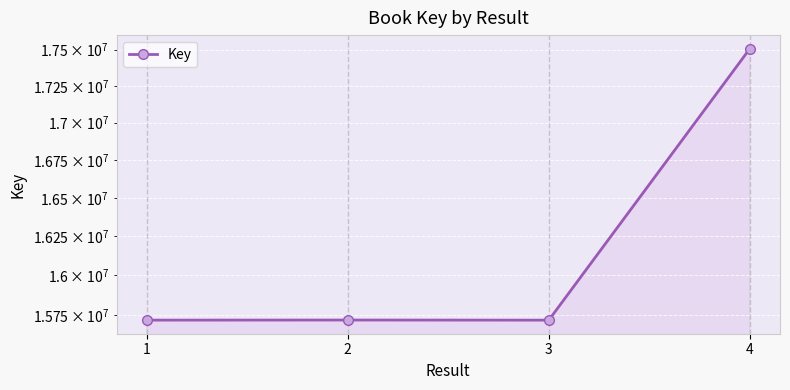

What is the average value?

16165582